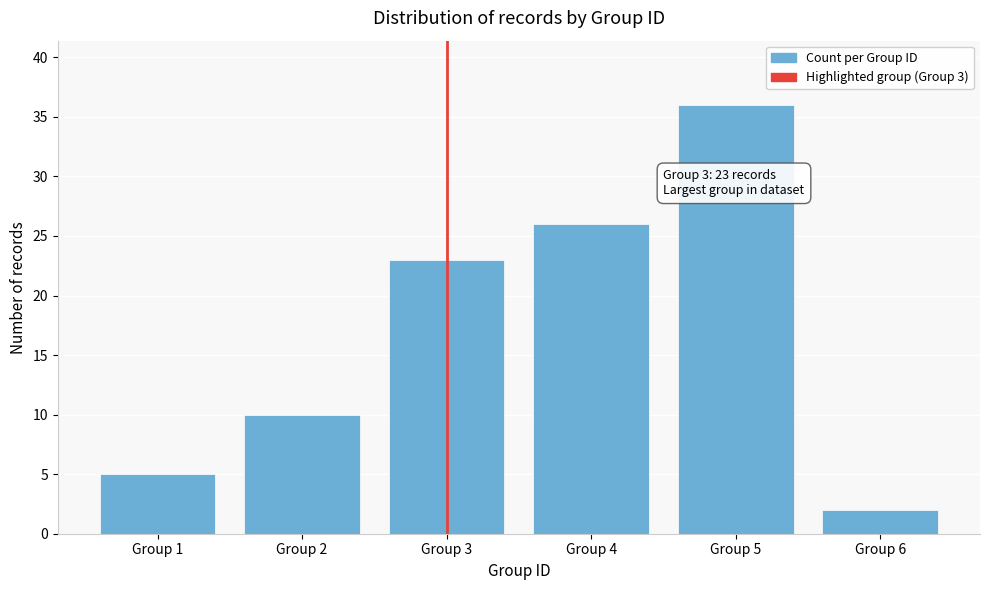

Reading right to left, what are all the values shown in this chart?

2	36	26	23	10	5